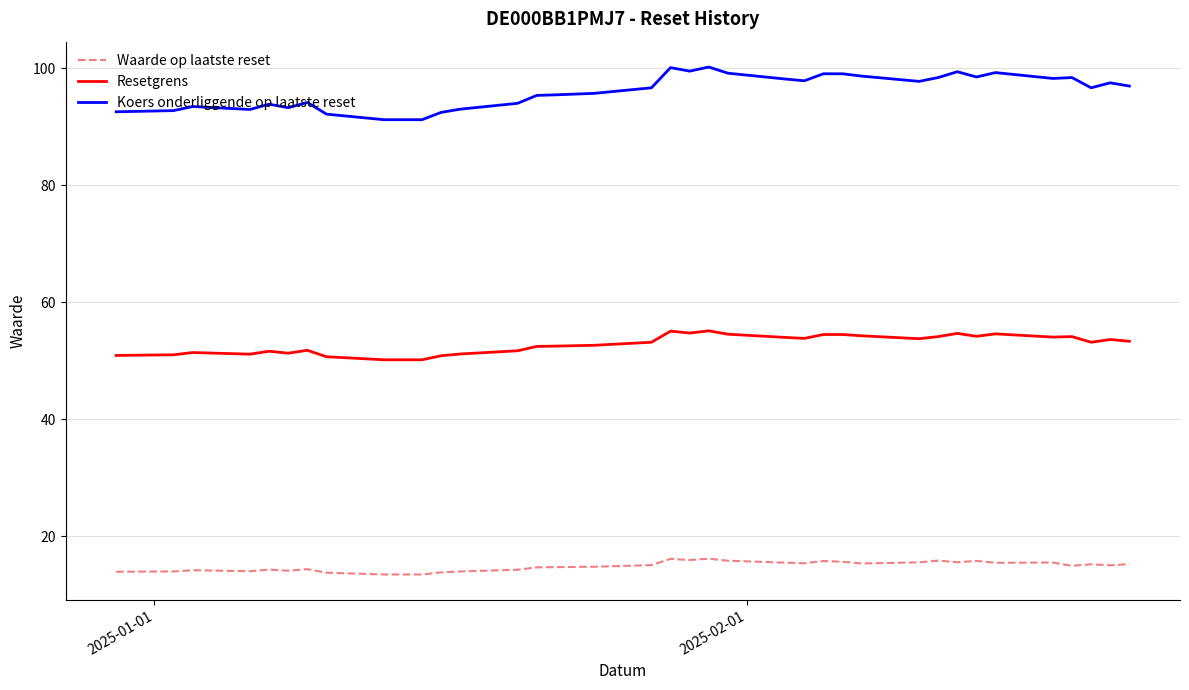

List the series in order of their overall mean, lowest first.

Waarde op laatste reset, Resetgrens, Koers onderliggende op laatste reset